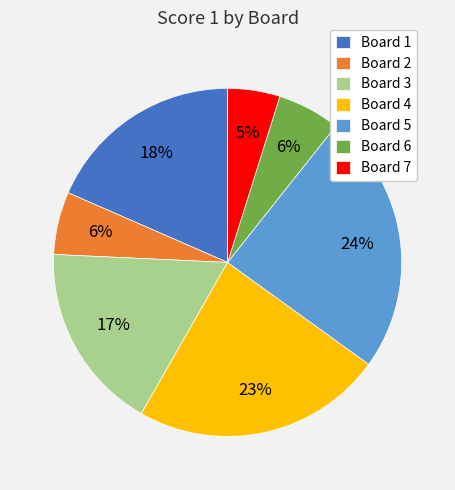

Which has a higher value, Board 5 or Board 1?

Board 5